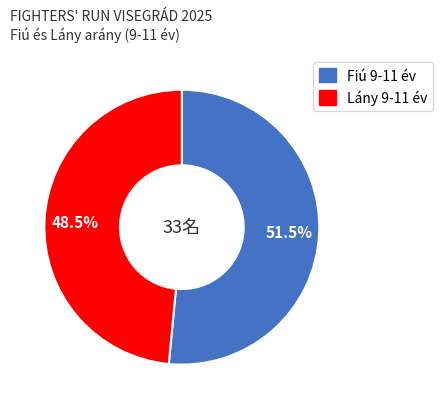

What is the ratio of the value at Fiú 9-11 év to the value at Lány 9-11 év?

1.1